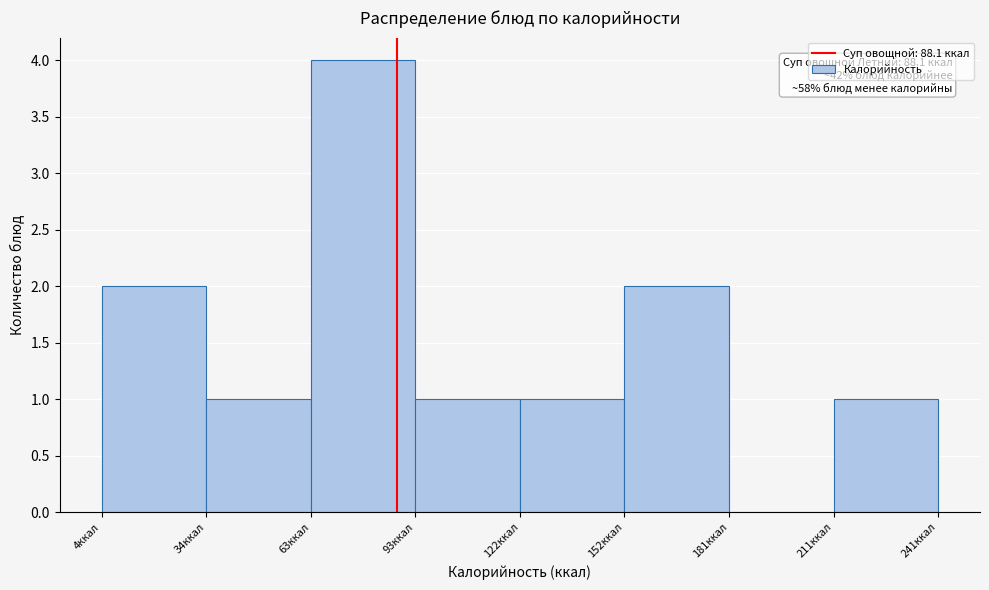

Which range on the x-axis has the tallest bar?

65 to 95